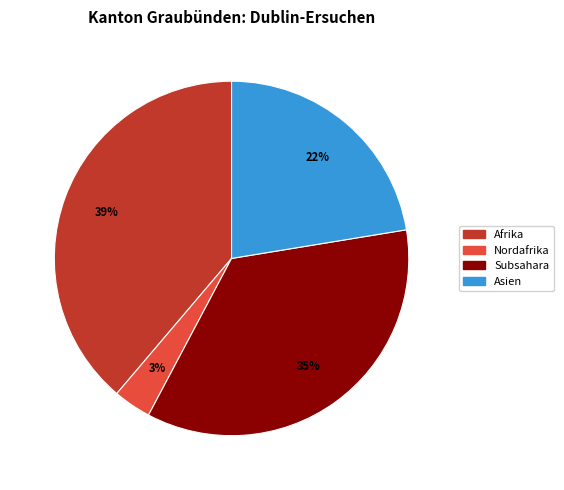

To the nearest percent, what is the average slice percentage?

25%